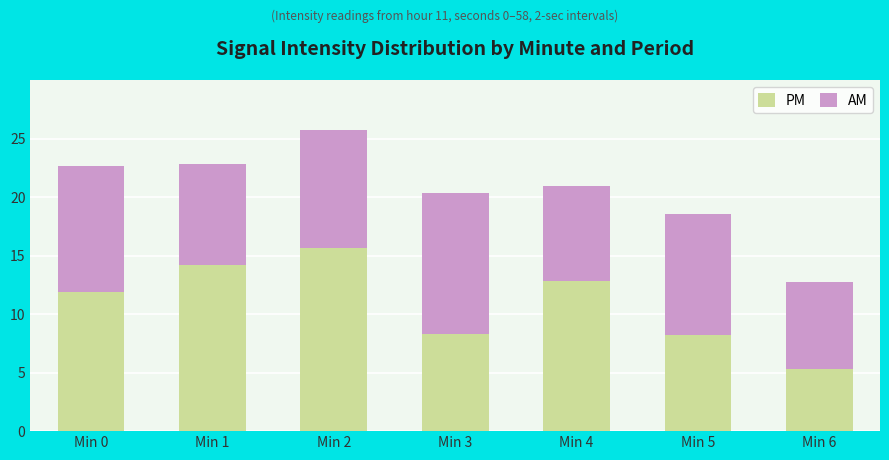

How many bars are there in total?

7